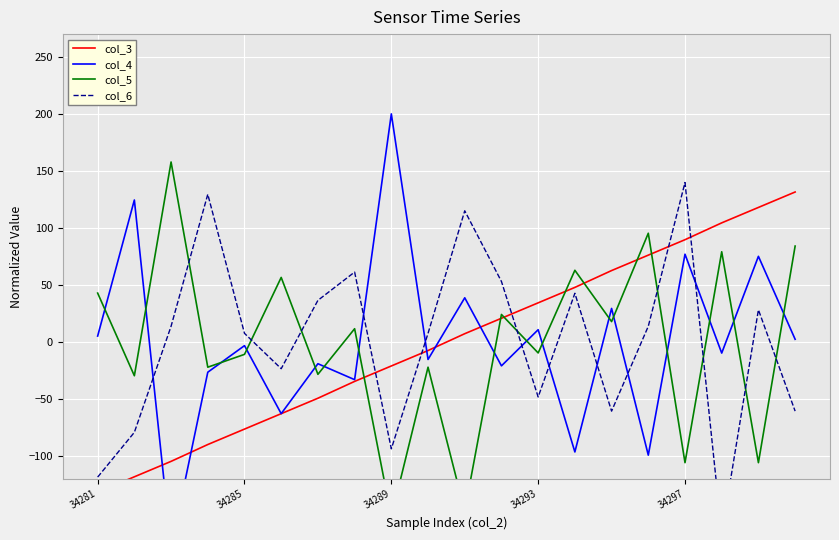

The col_5 series shows 87.3 at 5. True or false?

False